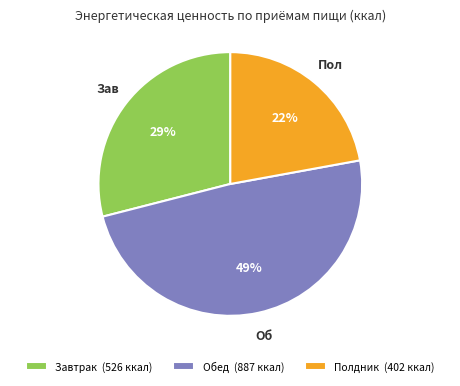

Which slice is the largest?

Обед (887 ккал)